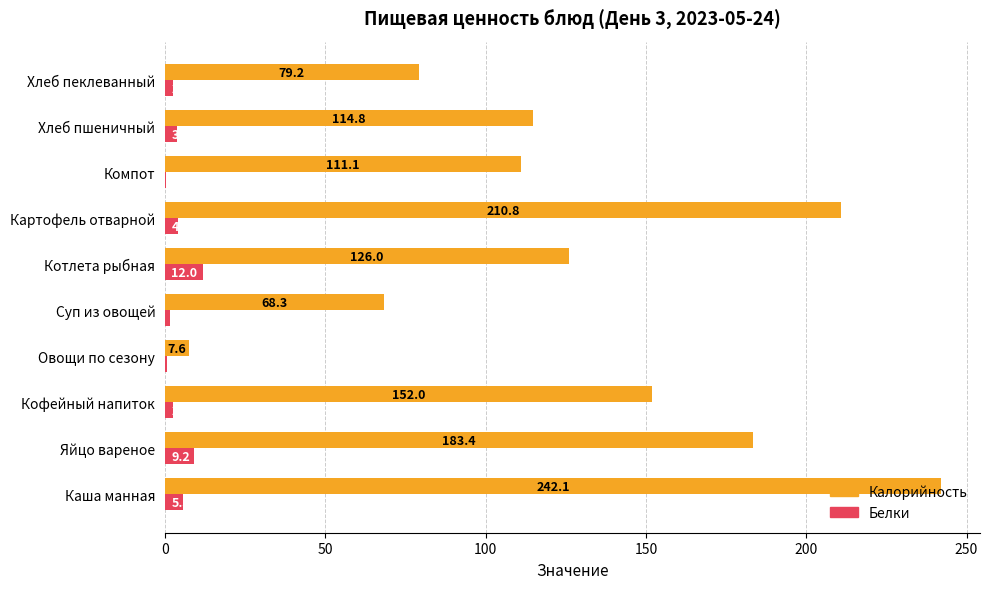

Is it true that Белки equals 2.5 at Кофейный напиток?

True